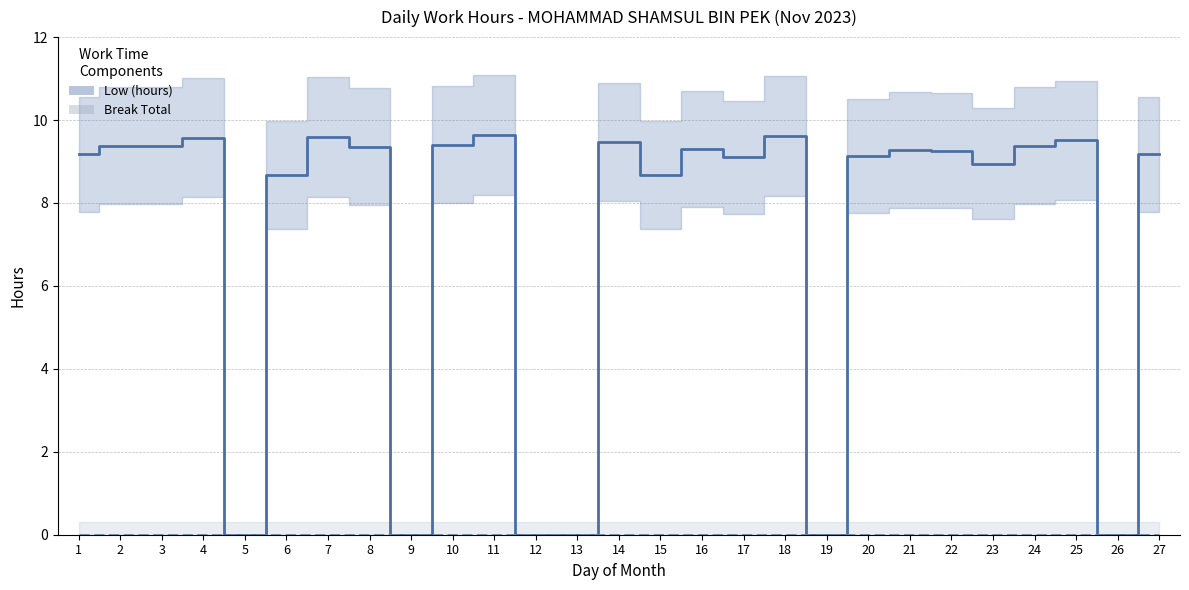

What are all the series names shown in the legend?

Low (hours), Break Total